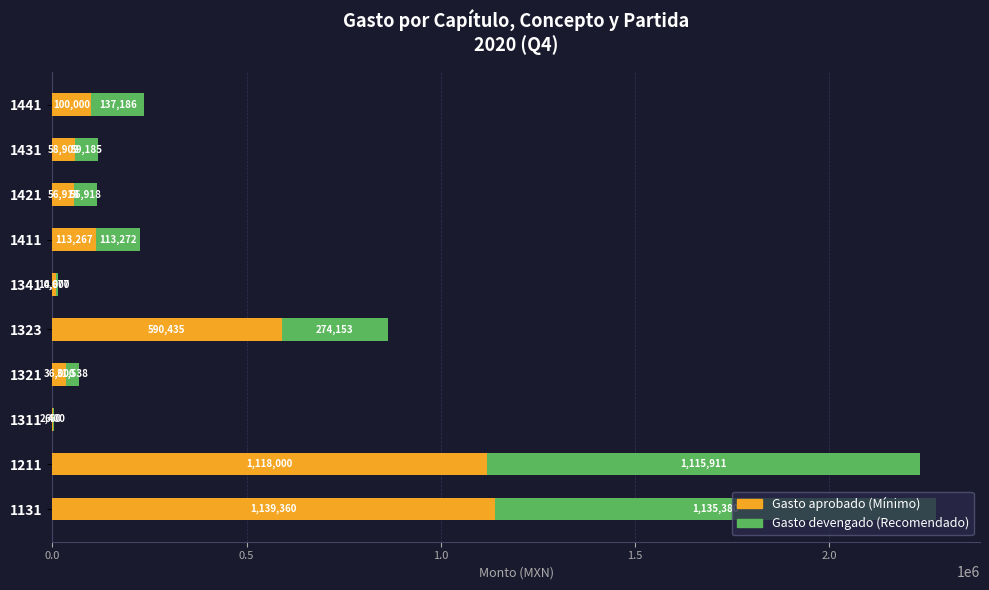

At which category is the sum across all series the highest?

1131